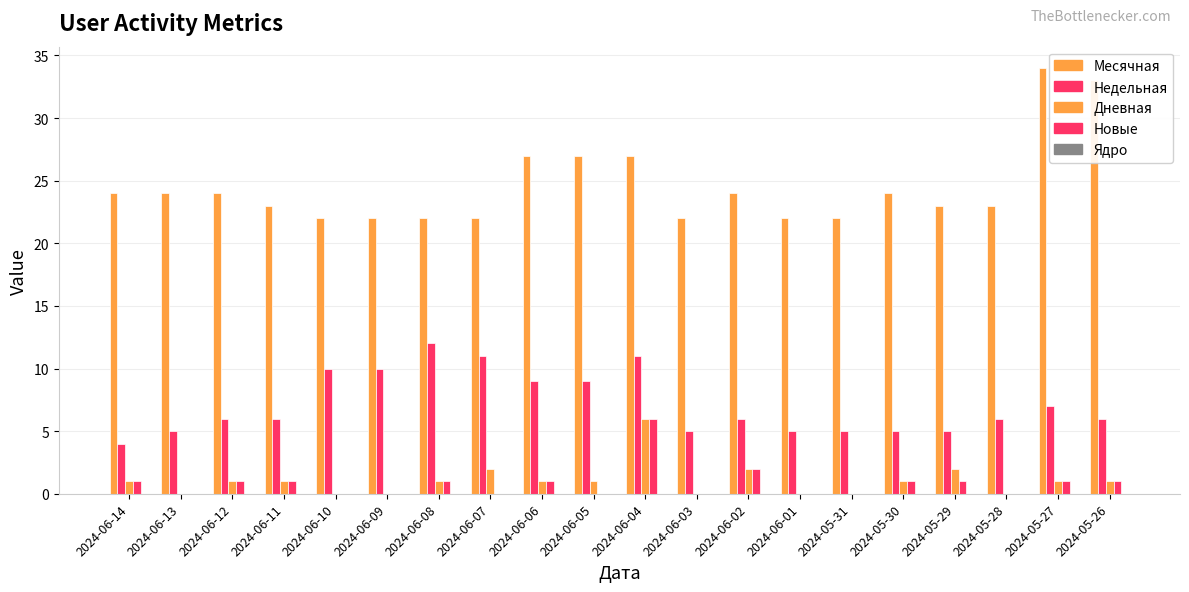

Reading right to left, extract all data points from this chart.

Месячная: 33	34	23	23	24	22	22	24	22	27	27	27	22	22	22	22	23	24	24	24
Недельная: 6	7	6	5	5	5	5	6	5	11	9	9	11	12	10	10	6	6	5	4
Дневная: 1	1	0	2	1	0	0	2	0	6	1	1	2	1	0	0	1	1	0	1
Новые: 1	1	0	1	1	0	0	2	0	6	0	1	0	1	0	0	1	1	0	1
Ядро: 0	0	0	0	0	0	0	0	0	0	0	0	0	0	0	0	0	0	0	0